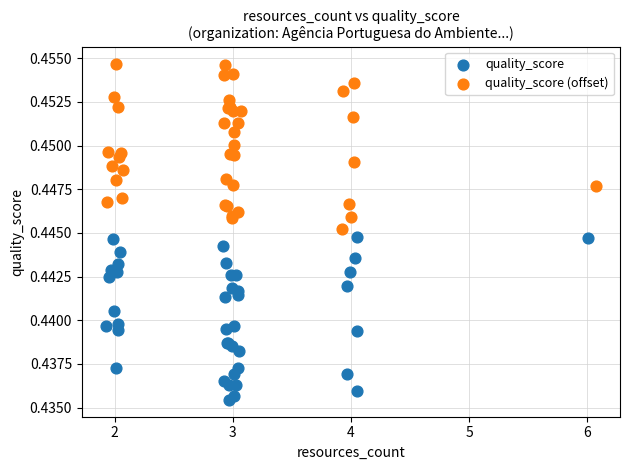

Which series reaches the minimum Y coordinate?

quality_score